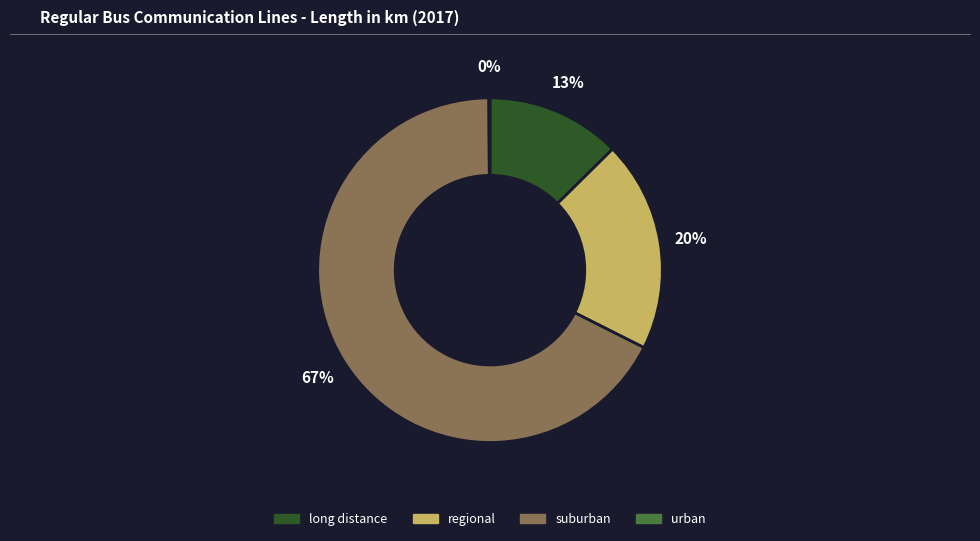

Combined, do regional and long distance account for over 50%?

No